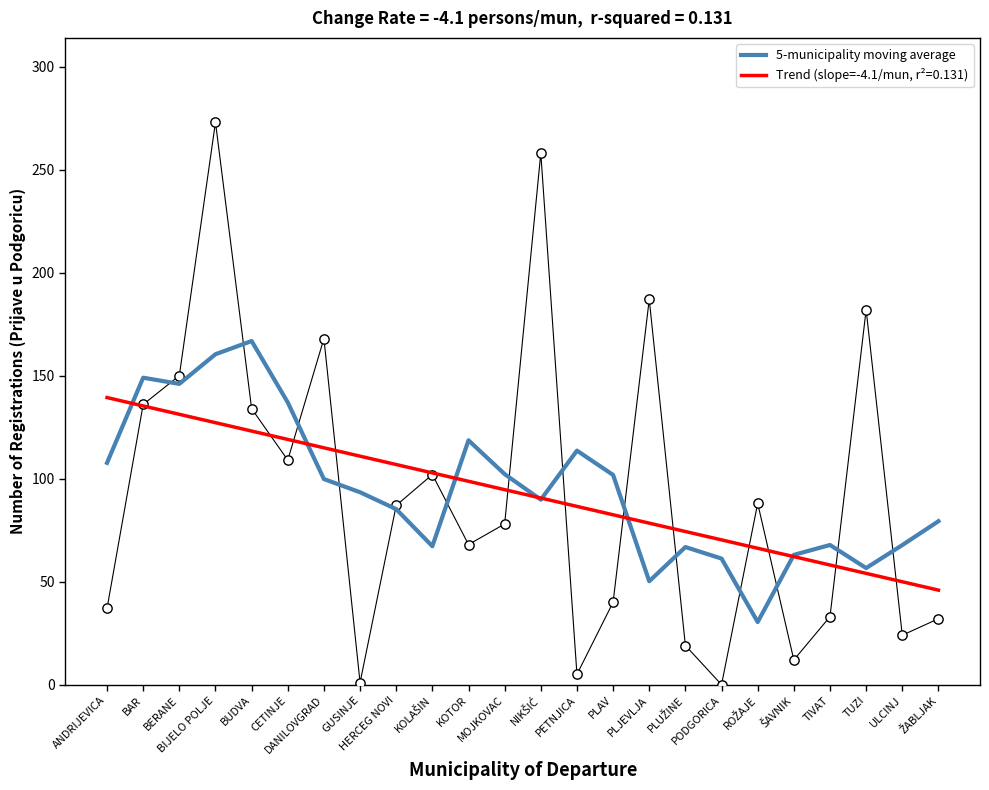

What is the ratio of the value at ULCINJ to the value at PLUŽINE?

1.0